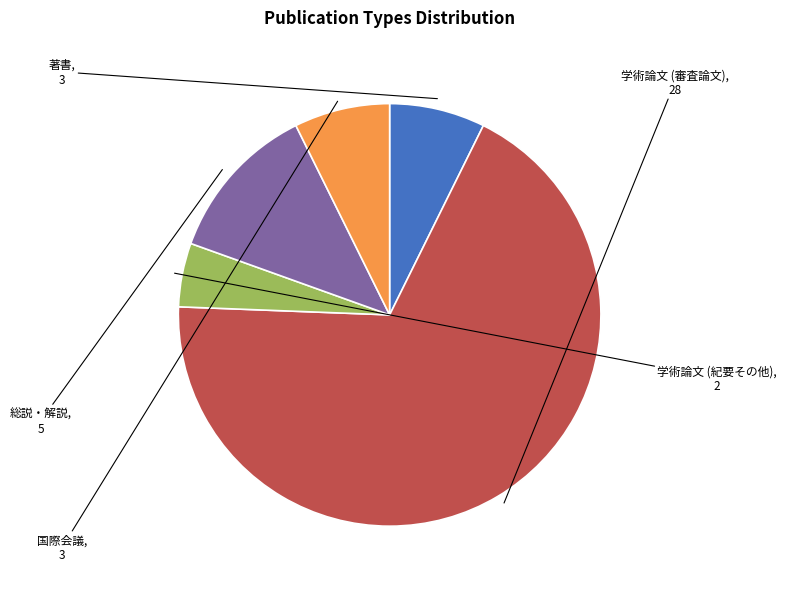

Which slice represents more than half of the pie?

学術論文 (審査論文)